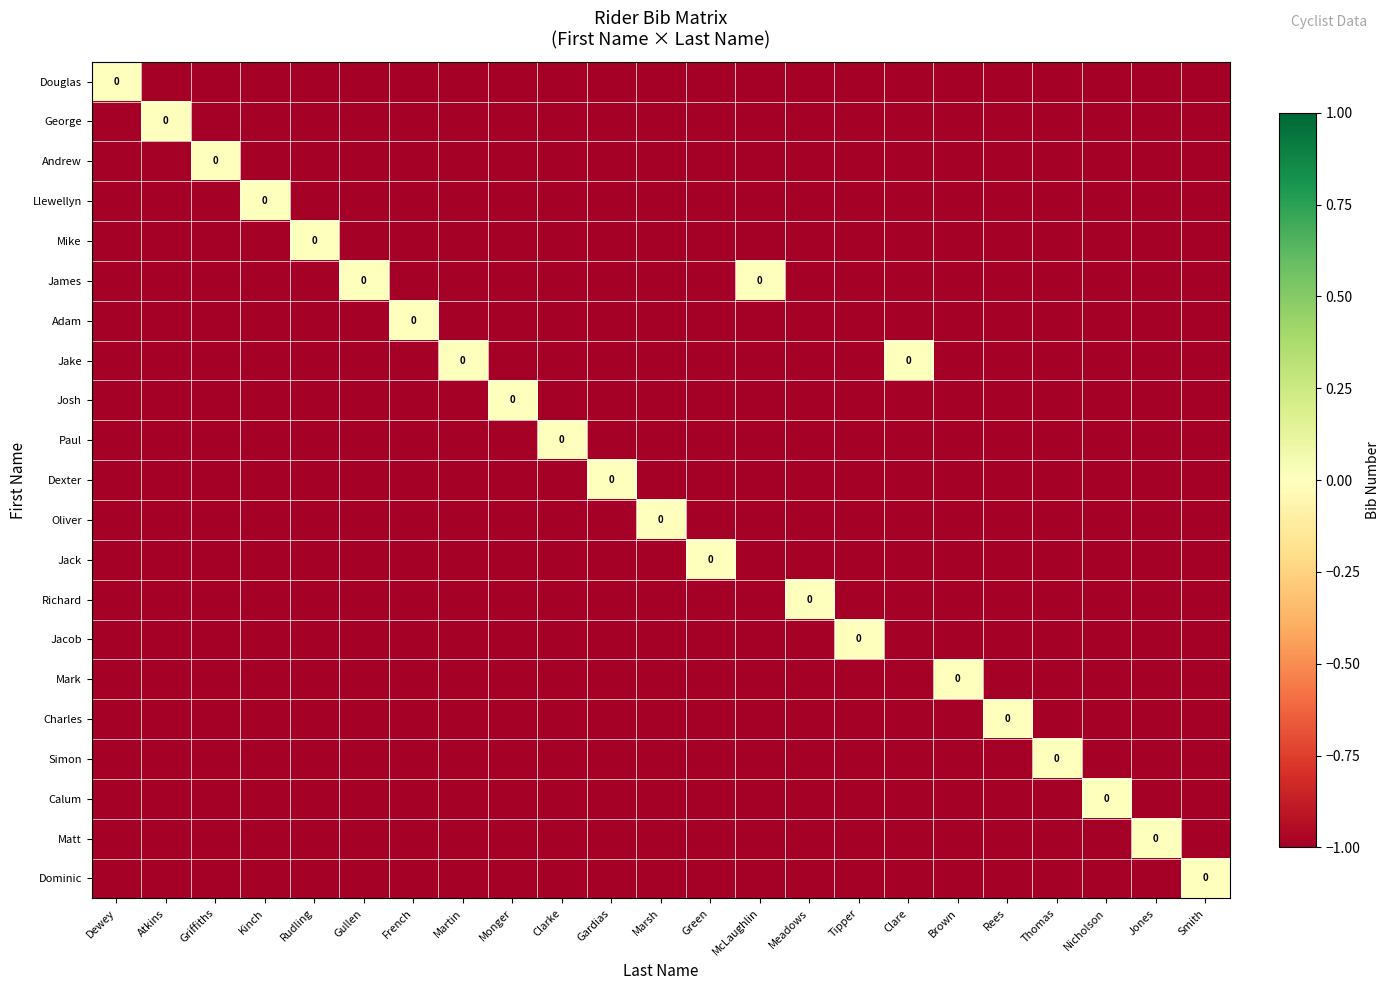

Is the value of Jacob at Tipper greater than the value of Mark at Clare?

Yes